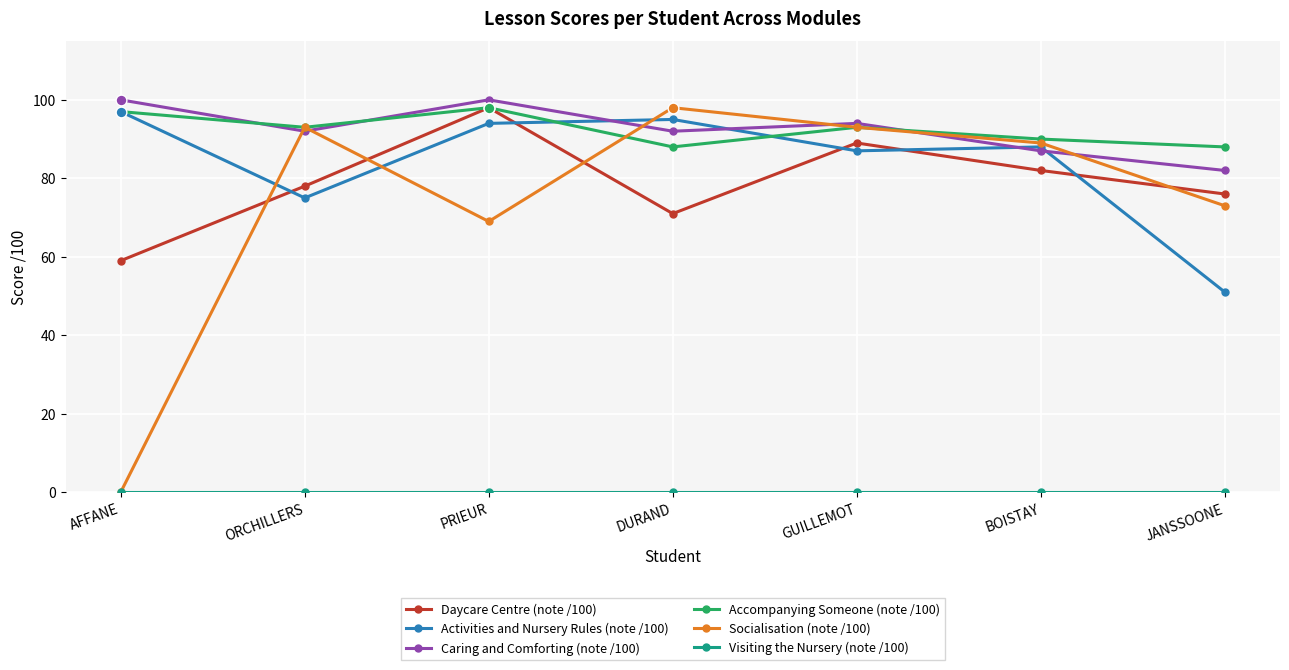

Which series has the widest spread of values?

Socialisation (note /100)